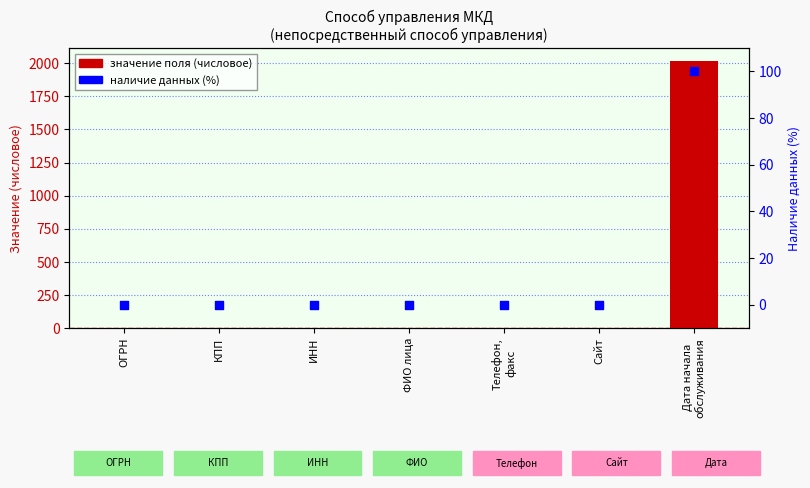

At how many categories does at least one series exceed 784?

1